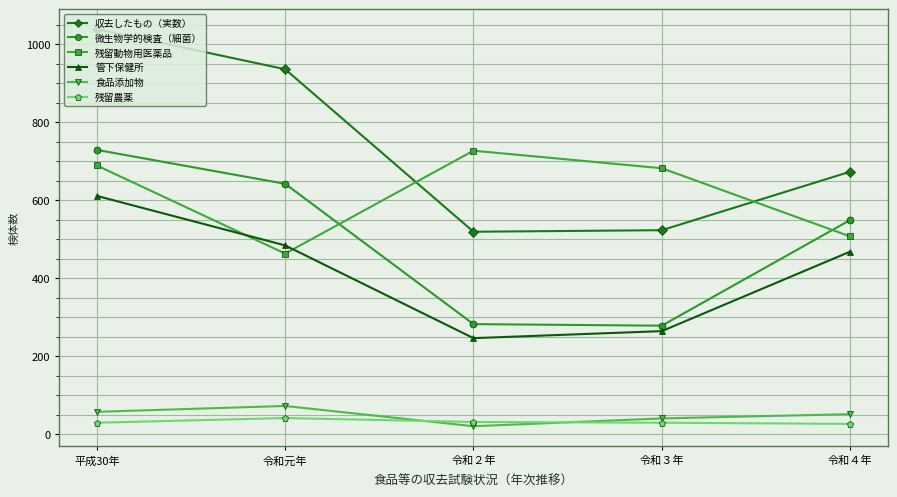

Where is the first local maximum for 残留動物用医薬品?

令和２年